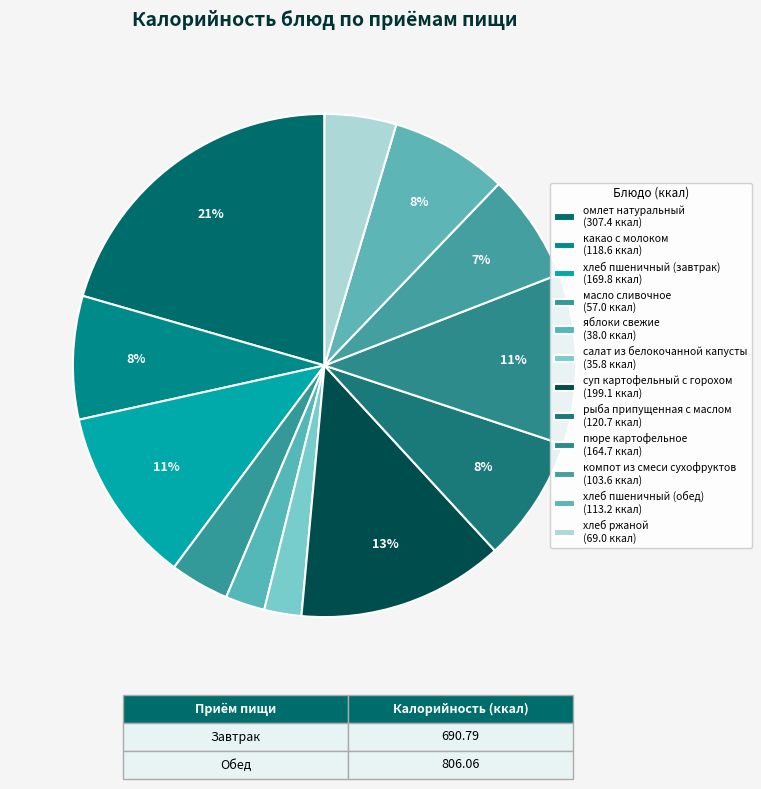

How many segments does this pie chart have?

12